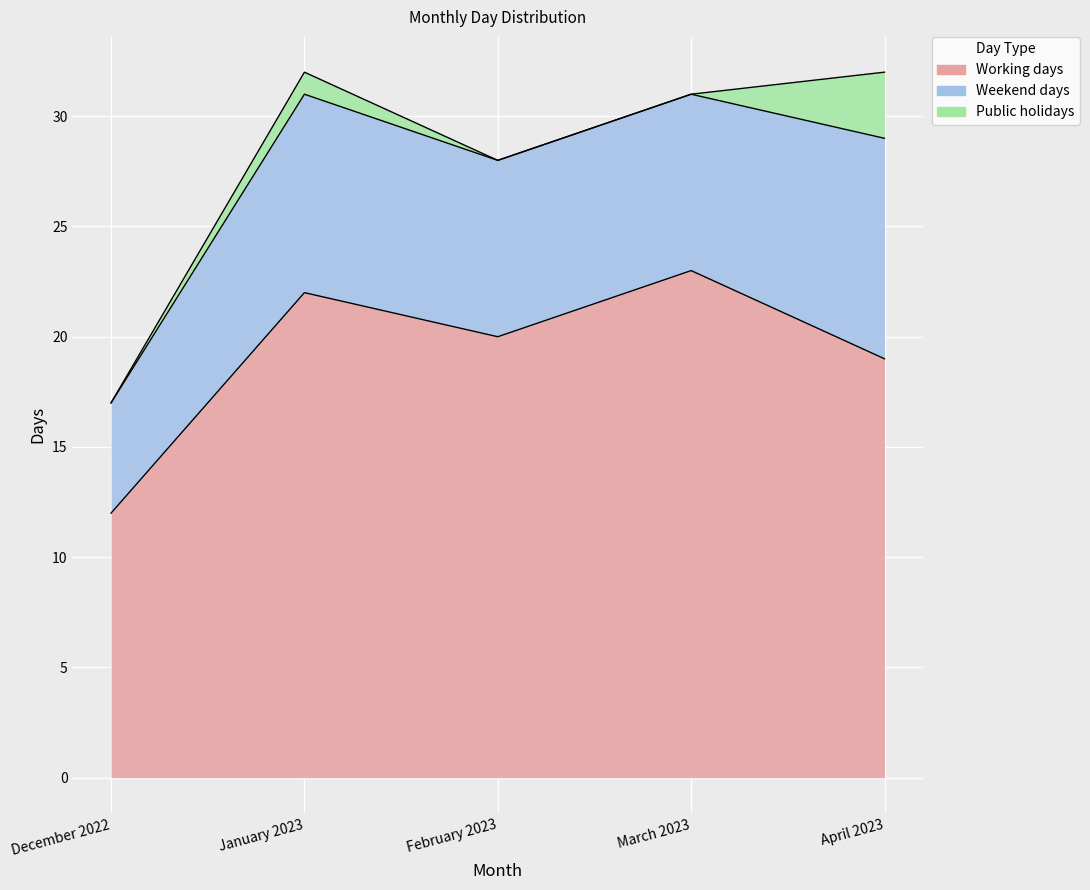

At March 2023, list the series in order from largest to smallest.

Working days, Weekend days, Public holidays